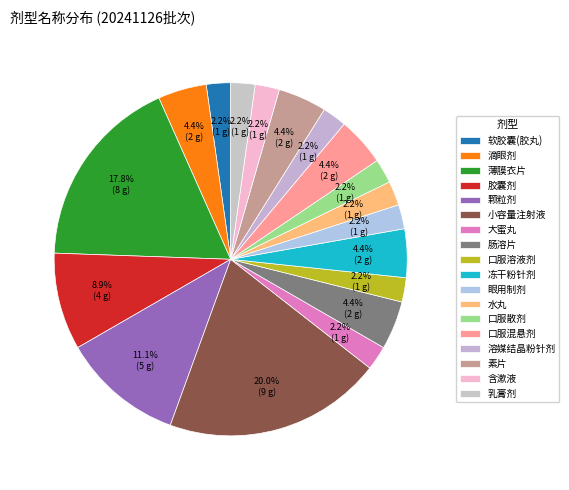

Count the number of slices in the pie.

18